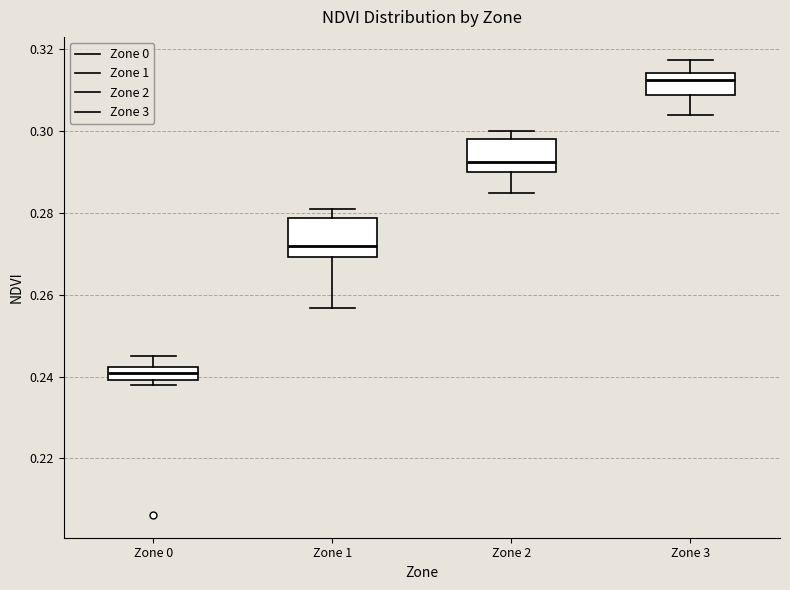

Reading left to right, transcribe this box plot: for each box, give where its median line is, the range the box spans, and where its two whiskers end, as read against the y-axis. The values are not printed on the chart, so give them approximately, as read against the axis.

Zone 0: median 0.240 (inside the box), box 0.240 to 0.242, whiskers 0.238 to 0.246
Zone 1: median 0.272, box 0.270 to 0.278, whiskers 0.256 to 0.280
Zone 2: median 0.292, box 0.290 to 0.298, whiskers 0.284 to 0.300
Zone 3: median 0.312, box 0.308 to 0.314, whiskers 0.304 to 0.318